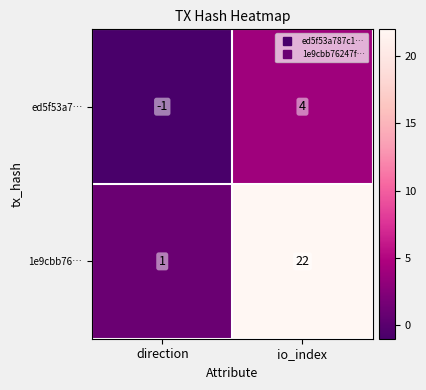

What is the average value of the 1e9cbb76… series?

12